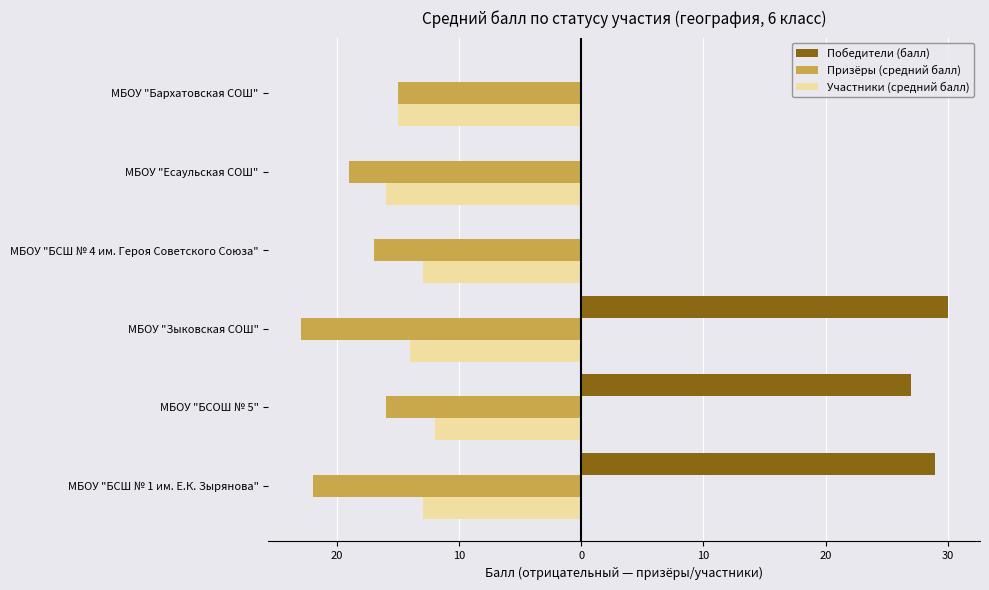

What are all the series names shown in the legend?

Победители (балл), Призёры (средний балл), Участники (средний балл)